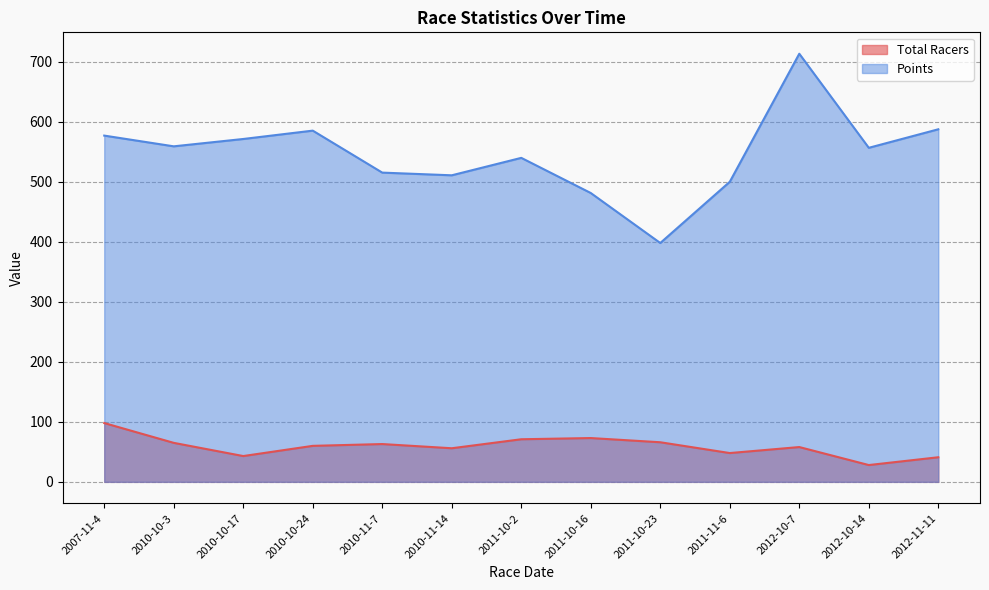

Rank the series by their maximum value, from highest to lowest.

Points, Total Racers